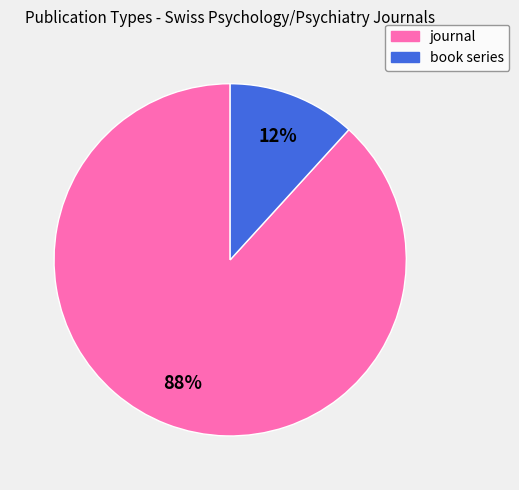

Does book series represent more than half of the total?

No